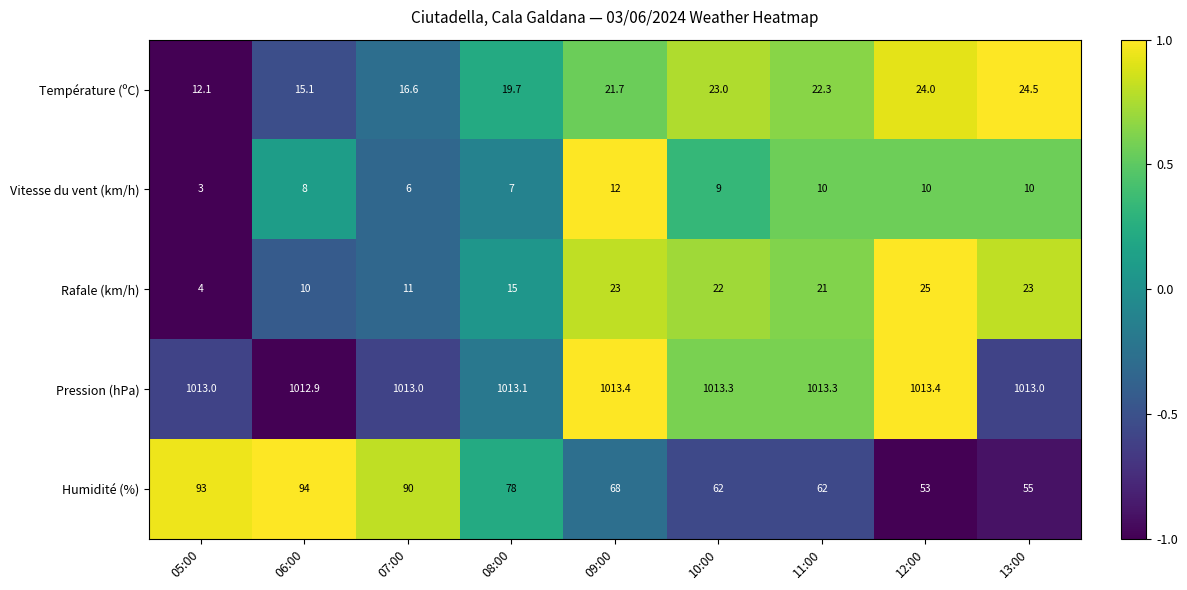

Which series has the largest total across all categories?

Pression (hPa)